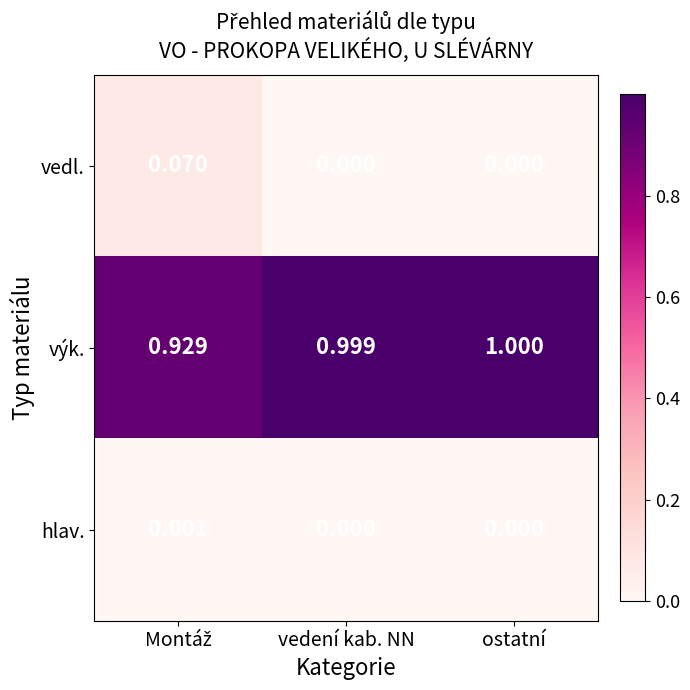

Which series changed the most between vedení kab. NN and ostatní?

výk.